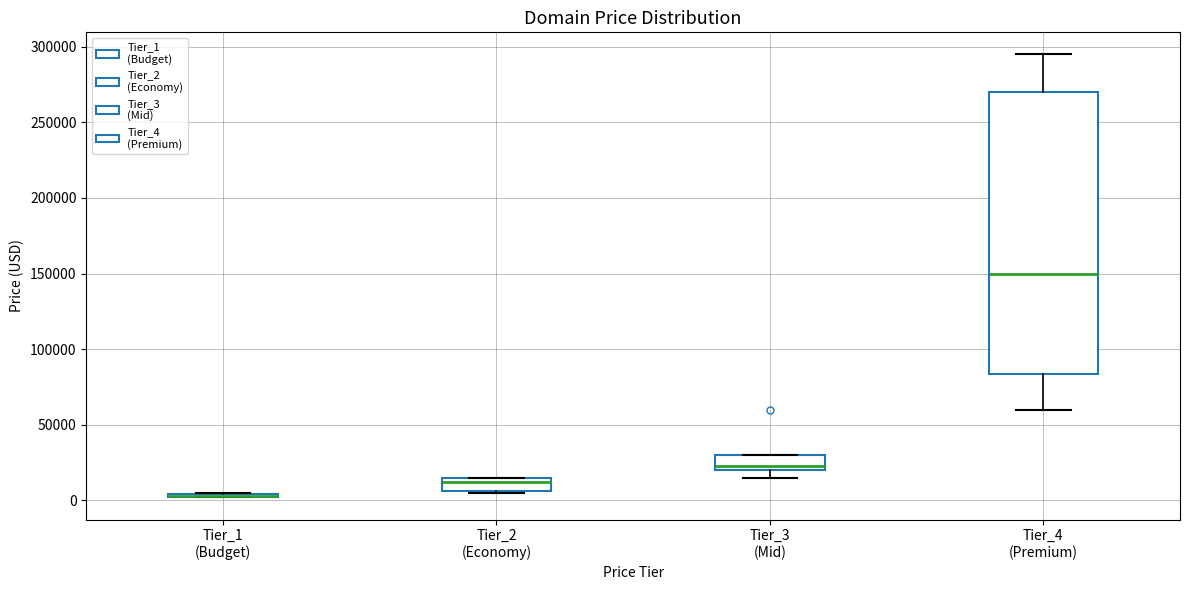

Comparing the boxes themselves (not the whiskers), which one is the tallest?

Tier_4 (Premium)